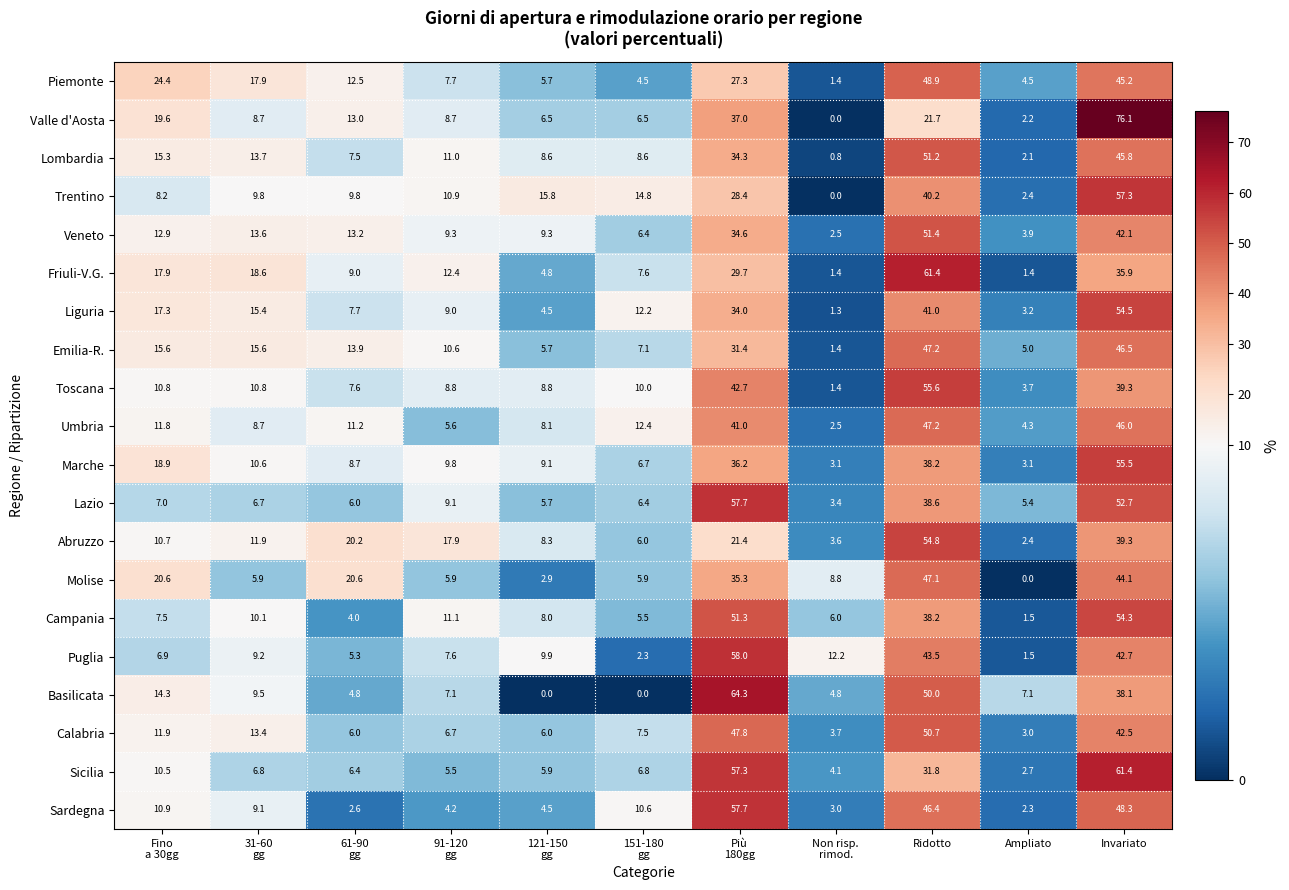

Is it true that Lazio equals 52.7 at Invariato?

True